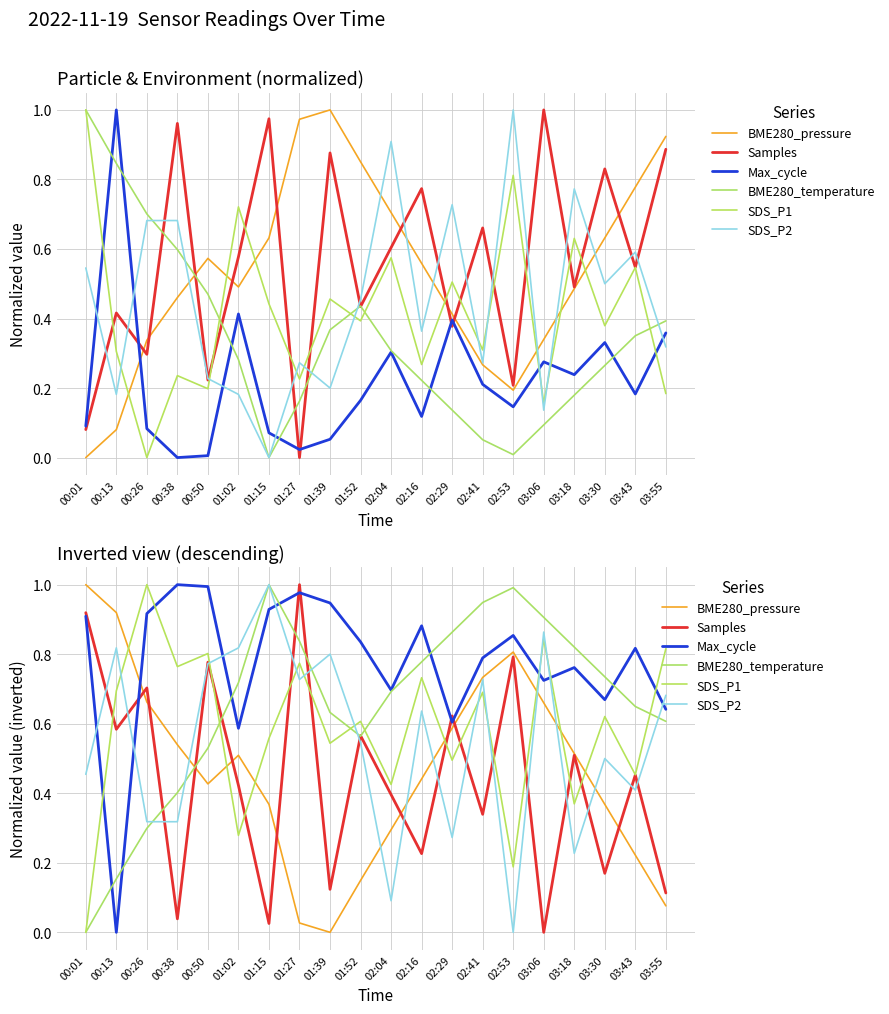

What is the spread (max minus min) of values at 00:50?

0.6